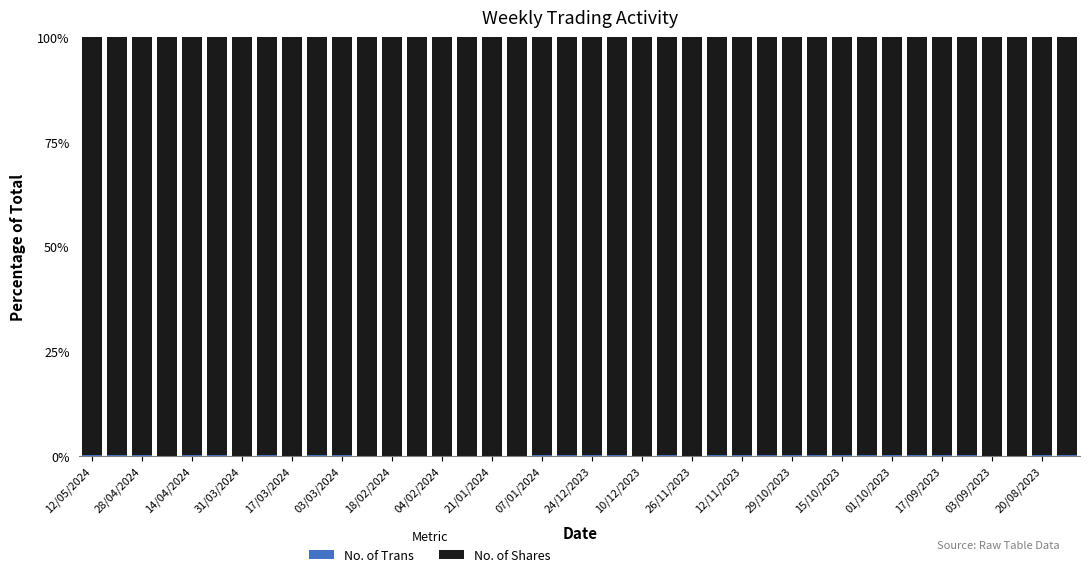

Rank the series by their maximum value, from lowest to highest.

No. of Trans, No. of Shares